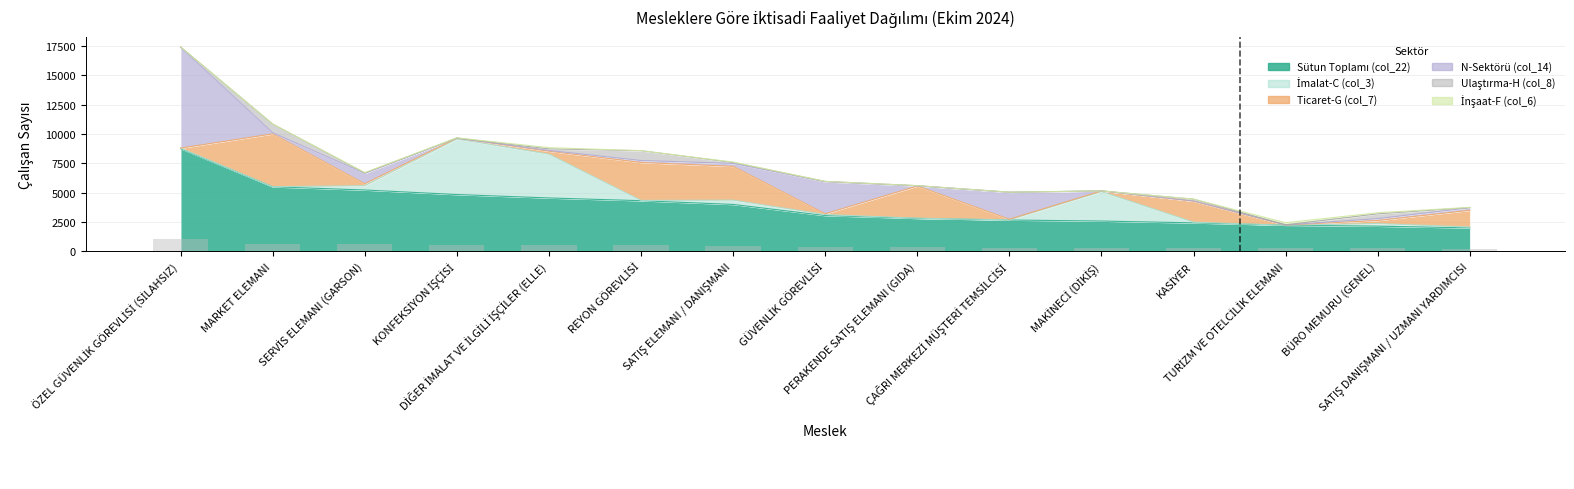

What is the label of the 14th bar from the right?

MARKET ELEMANI